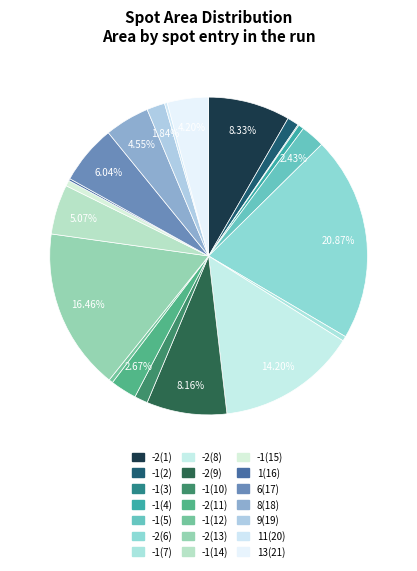

How many segments does this pie chart have?

21